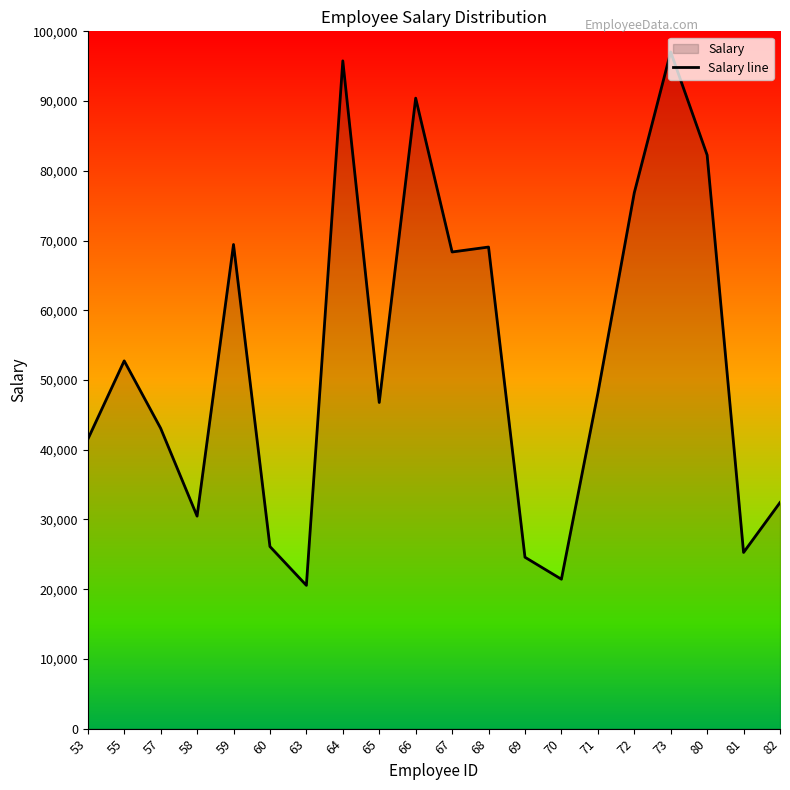

Reading right to left, list all the values displayed in this chart.

32421	25265	82259	97041	76840	48080	21428	24581	69066	68357	90418	46771	95766	20546	26113	69431	30475	43077	52741	41486